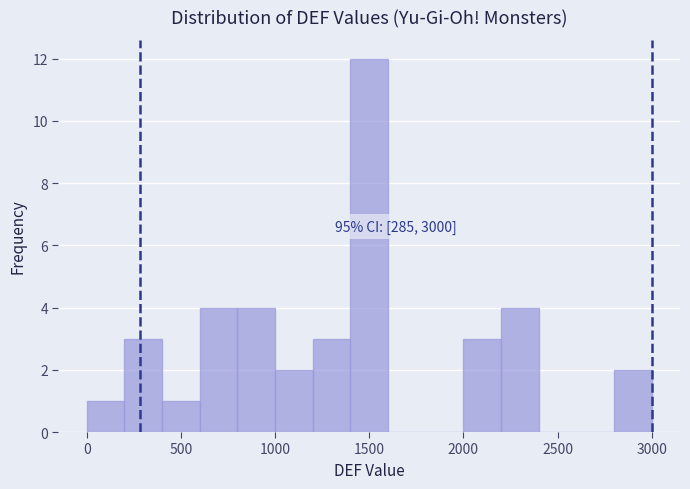

Over which range of the x-axis is the bar tallest?

1400 to 1600